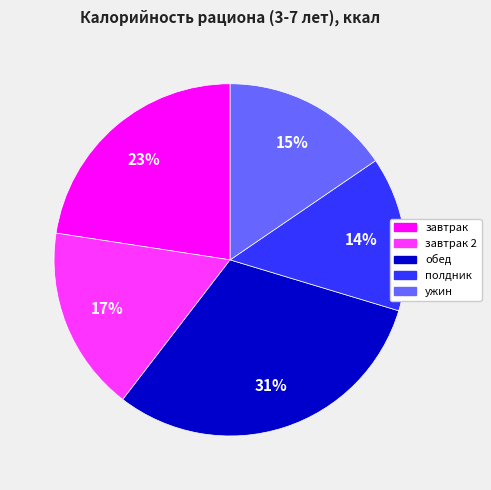

What is the smallest slice in the pie chart?

полдник